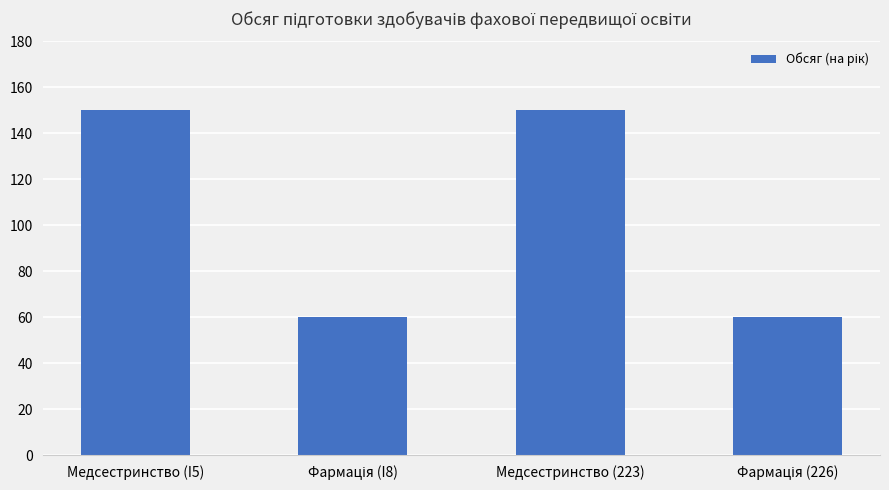

What is the greatest value displayed?

150